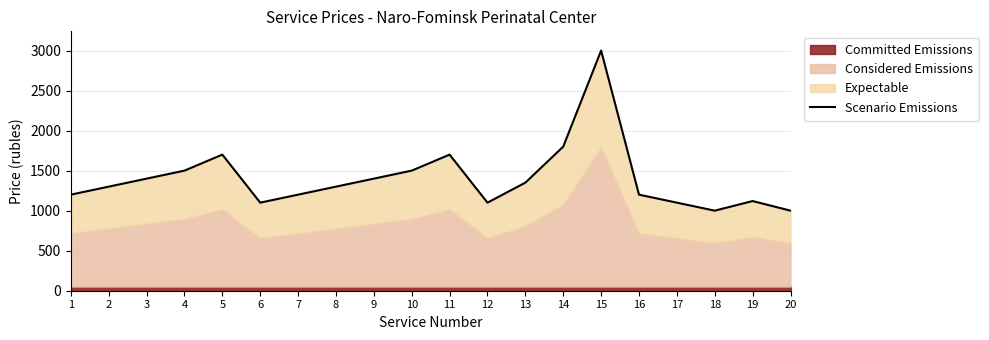

List the labels in order of value, smallest first.

18, 20, 6, 12, 17, 19, 1, 7, 16, 2, 8, 13, 3, 9, 4, 10, 5, 11, 14, 15